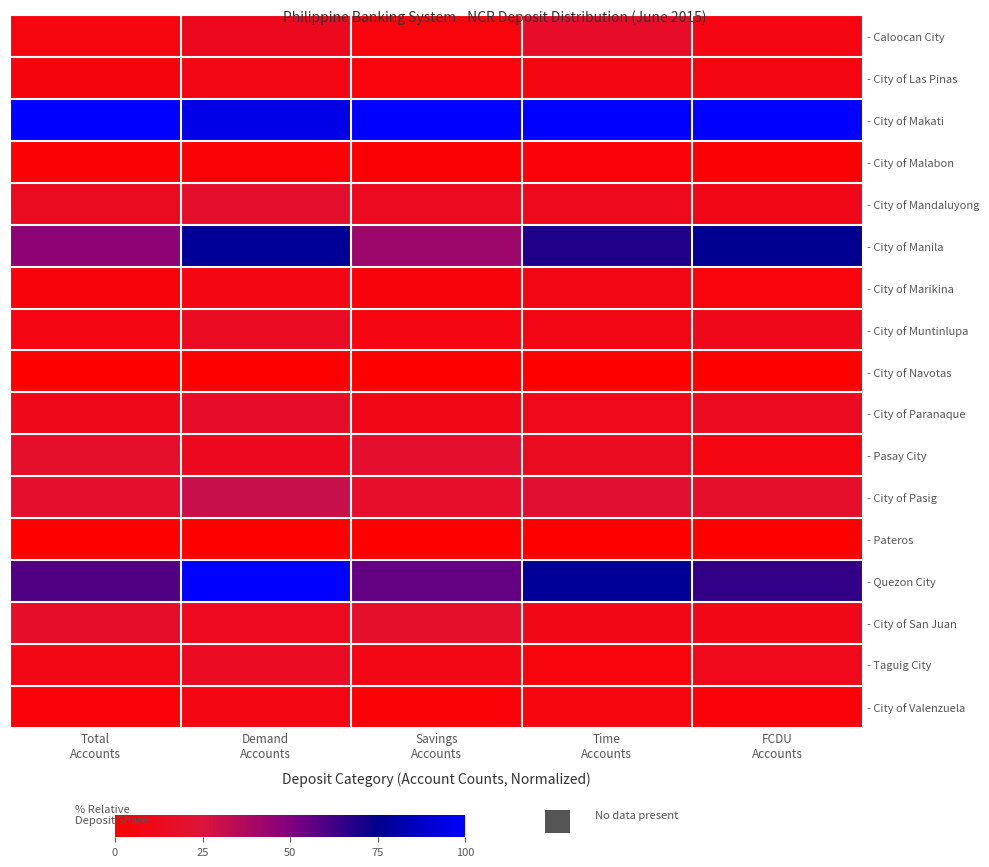

At which category is the sum across all series the highest?

Demand
Accounts